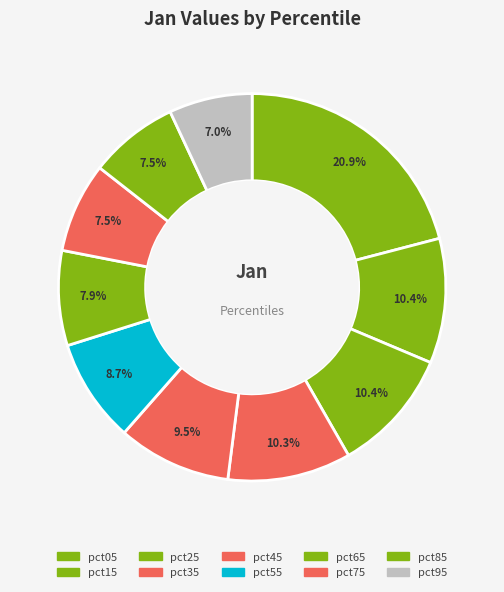

How many segments does this pie chart have?

10